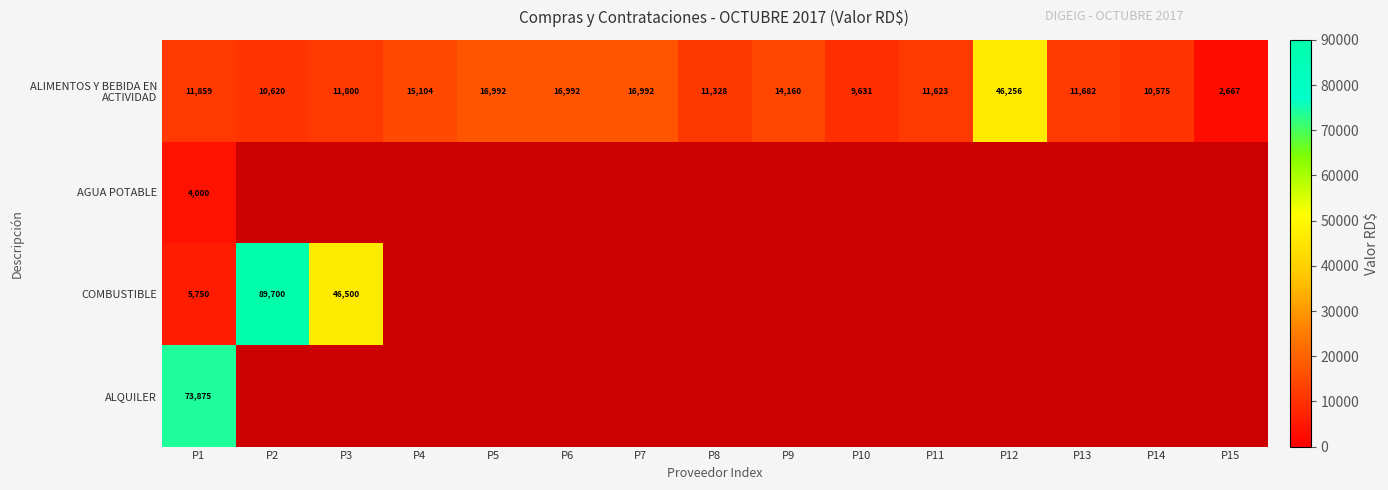

At how many categories does at least one series exceed 35088?

4